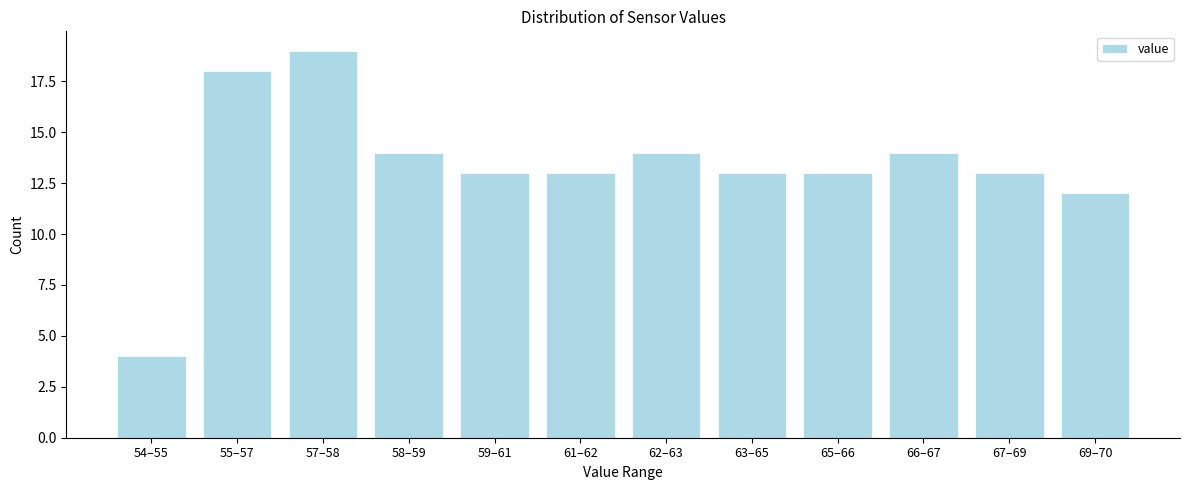

Reading left to right, extract all data points from this chart.

4	18	19	14	13	13	14	13	13	14	13	12